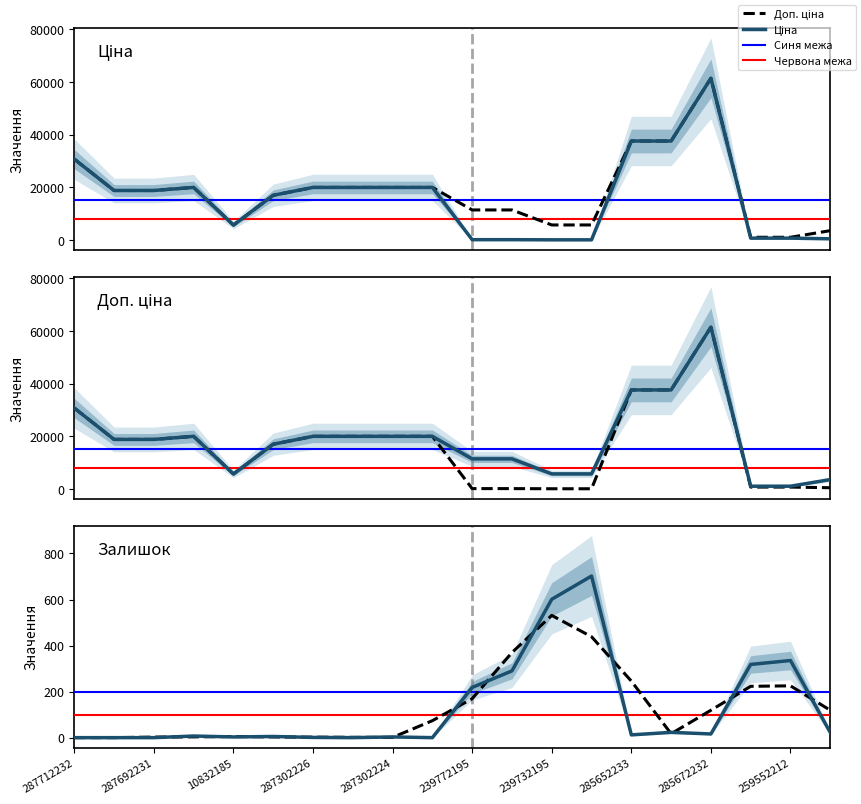

How many values in Залишок are above zero?

15